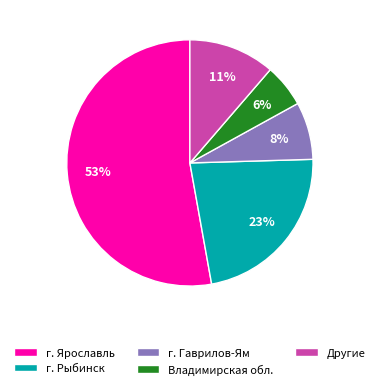

The г. Рыбинск slice represents 15% of the pie. True or false?

False